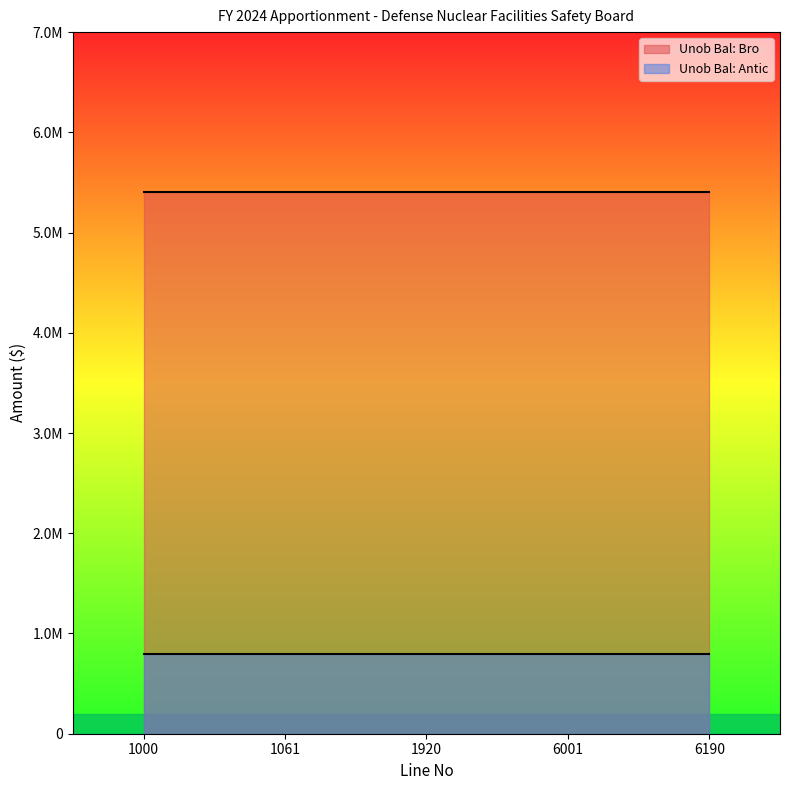

True or false: Unob Bal: Bro has a value of 5404873 at 1061.

True